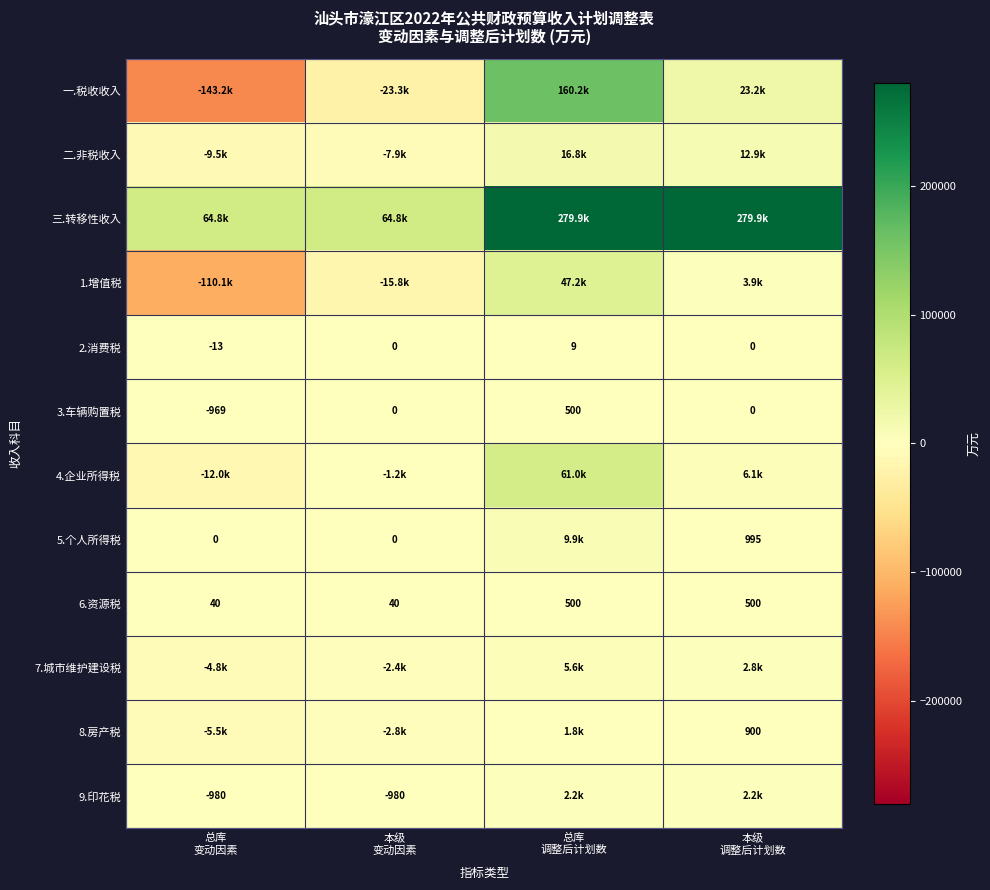

What is the difference between the maximum and minimum values in the 7.城市维护建设税 series?

10400